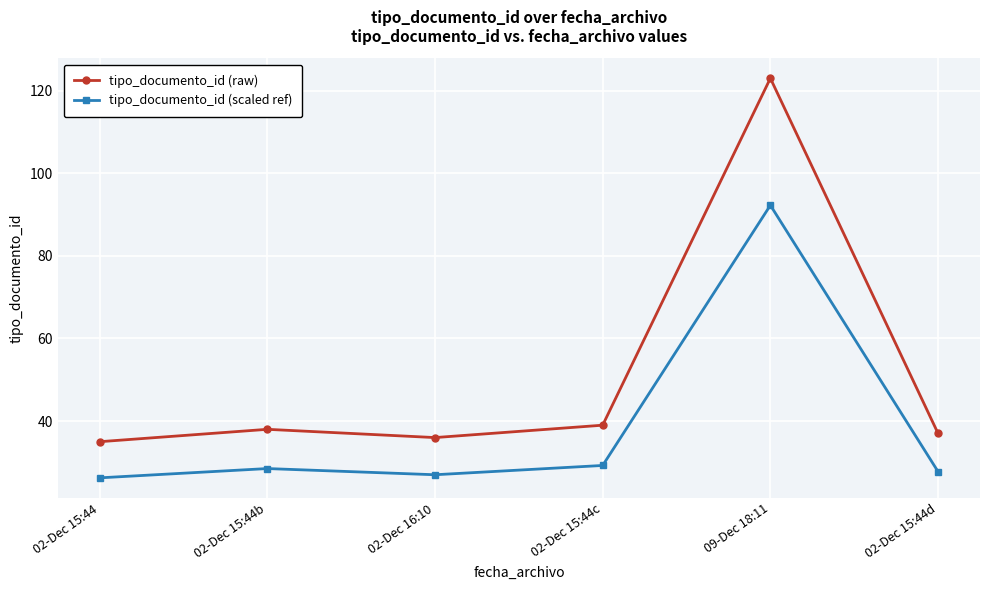

Which series has the widest spread of values?

tipo_documento_id (raw)